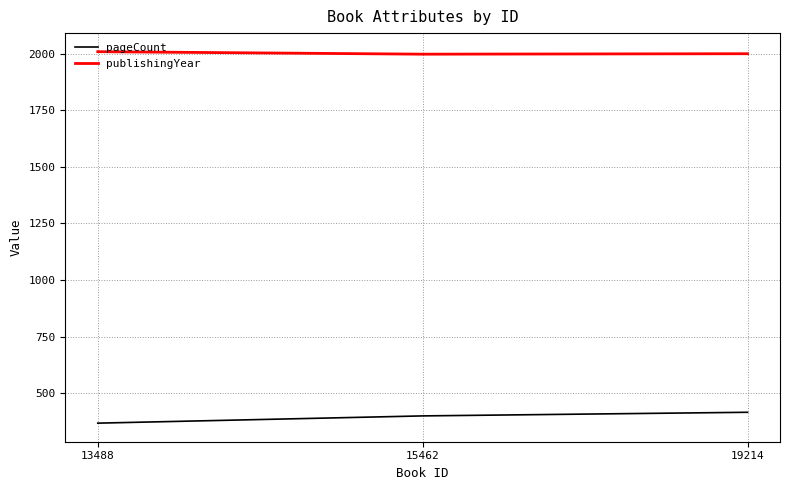

What is the average value of the publishingYear series?

2002